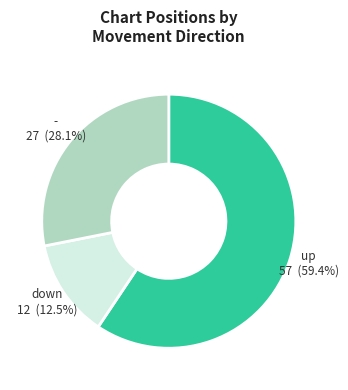

Is there any slice that represents more than half of the pie?

Yes